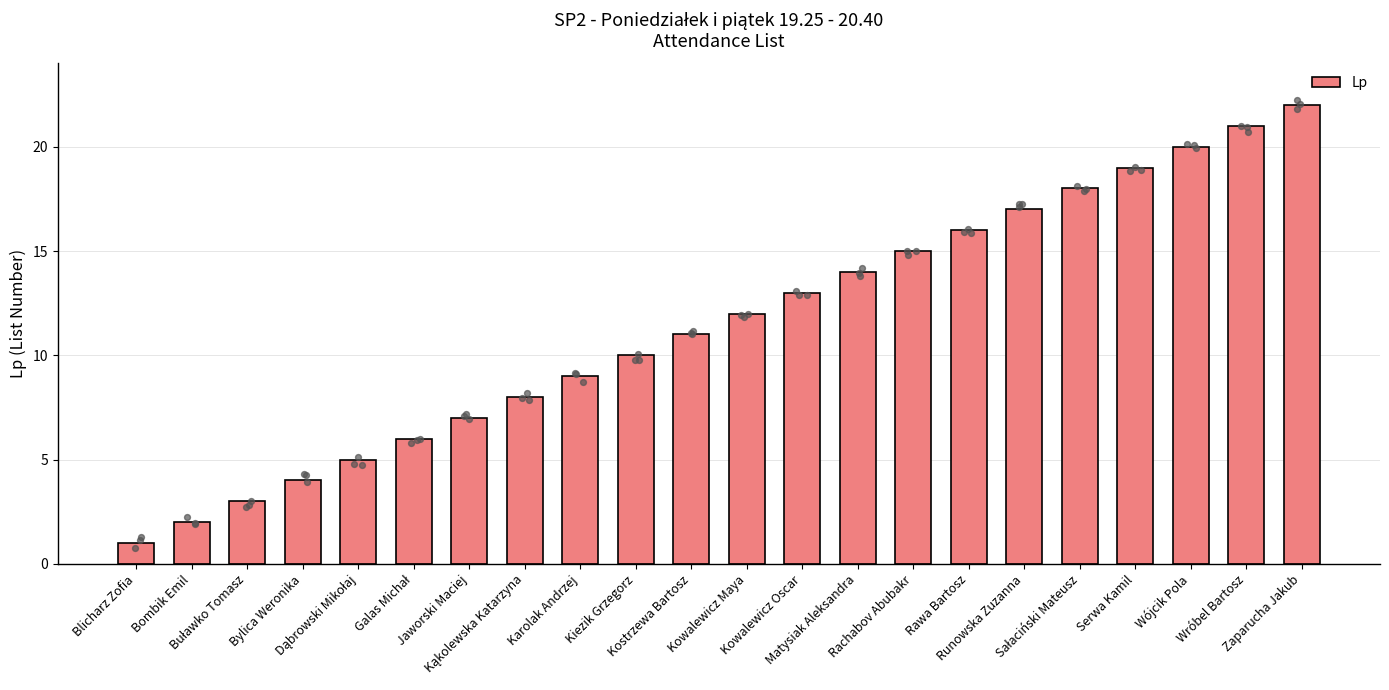

What is the change in value from Galas Michał to Zaparucha Jakub?

+16